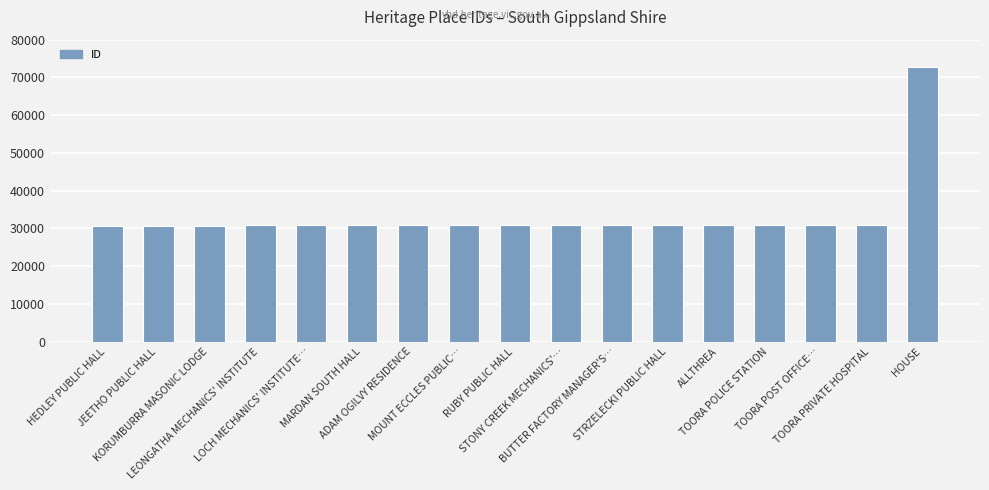

What is the smallest value displayed?

30638